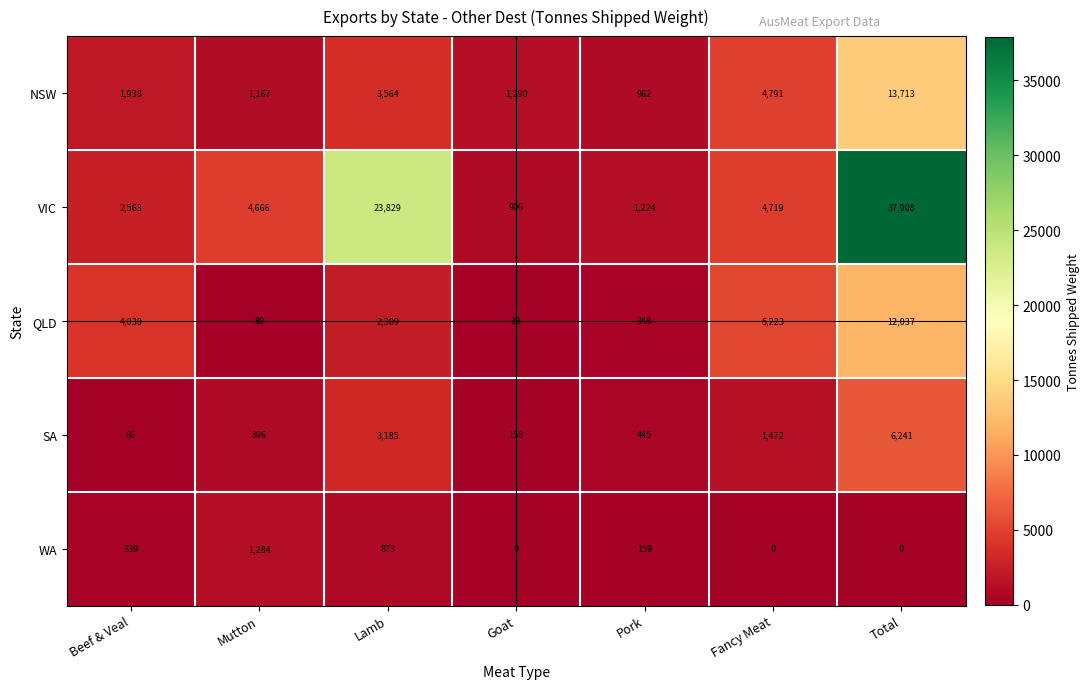

How many values in the NSW series are below 1938?

3